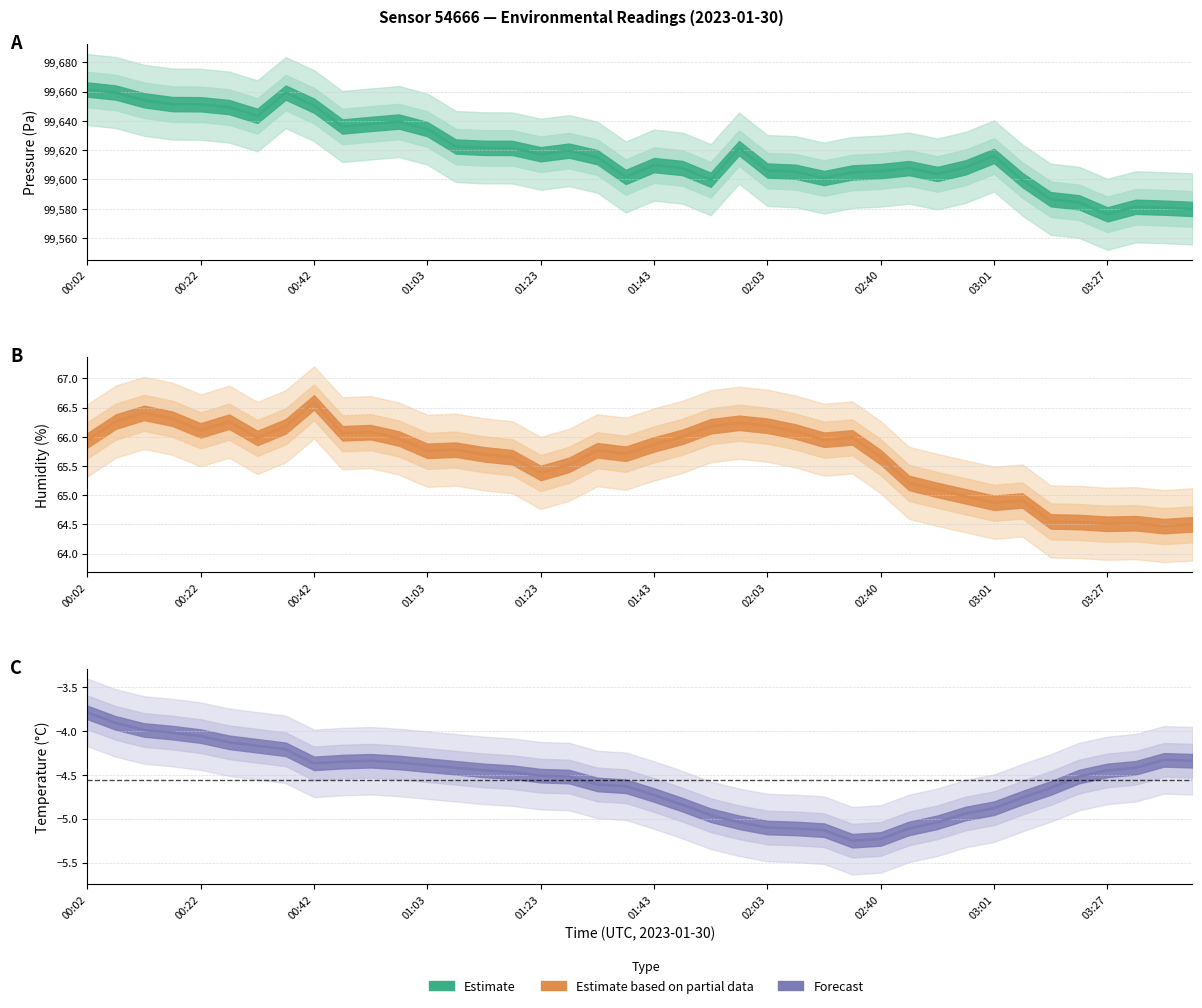

True or false: humidity and pressure intersect in this chart.

False